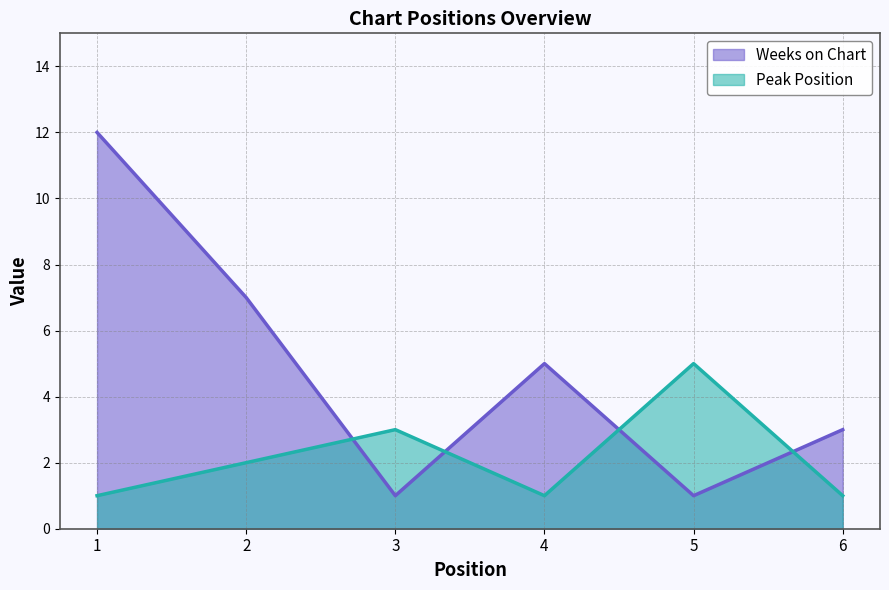

At how many categories does at least one series exceed 7?

1